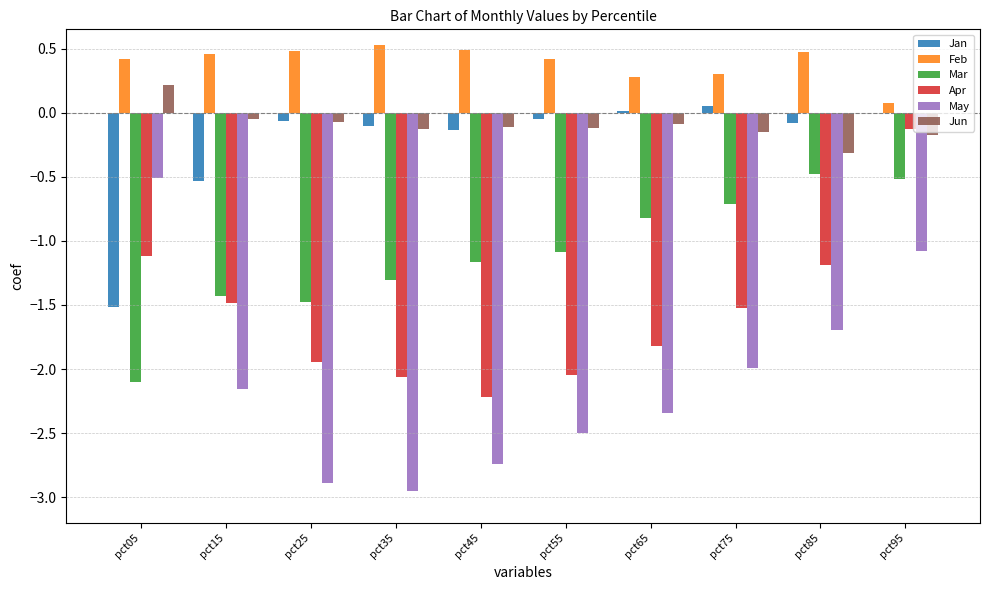

What is the sum of all May values?

-20.9